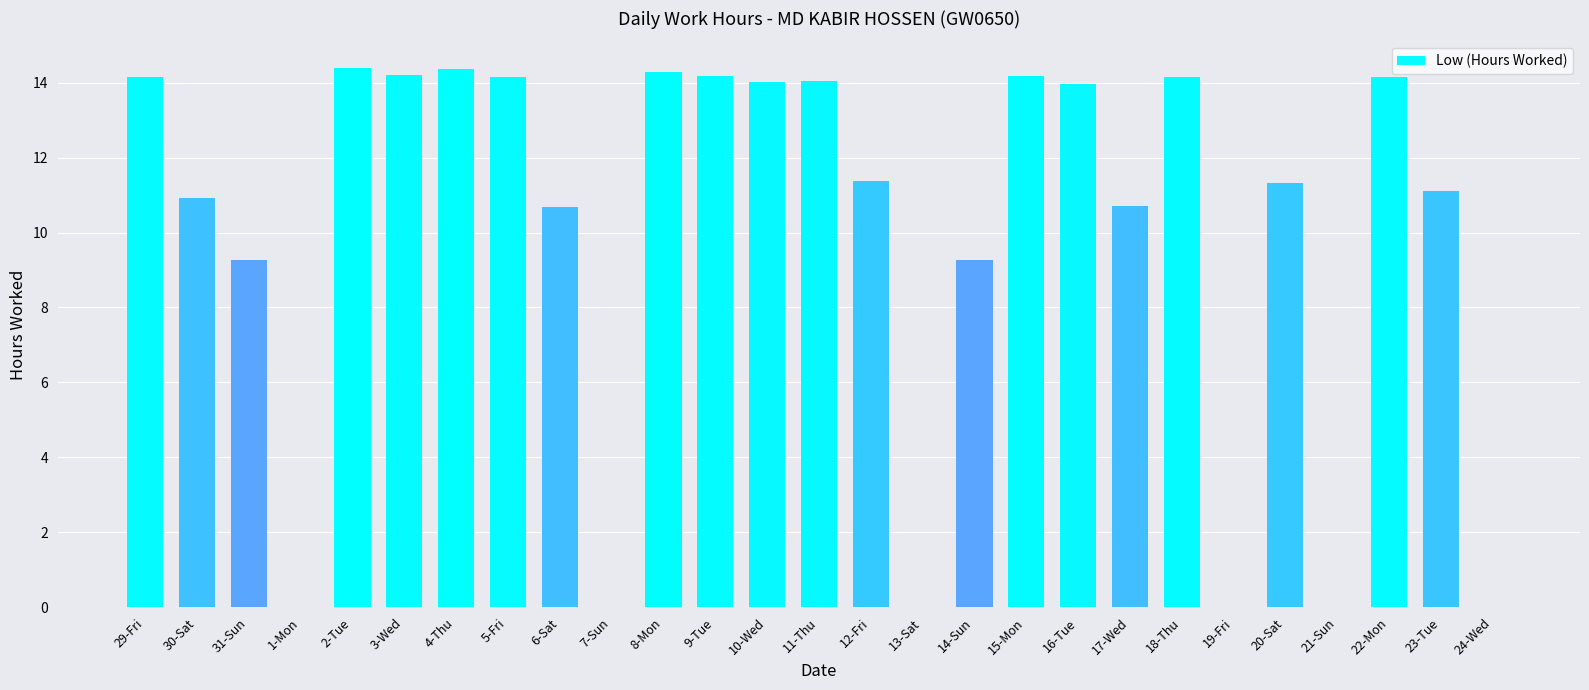

What is the maximum value shown in the chart?

14.4